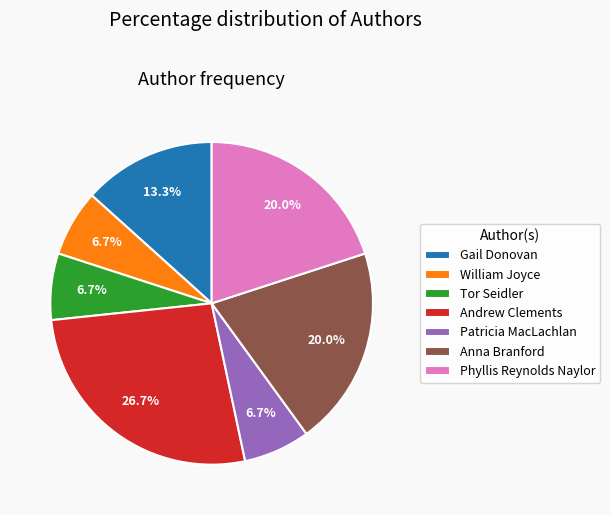

What is the ratio of the value at William Joyce to the value at Phyllis Reynolds Naylor?

0.3